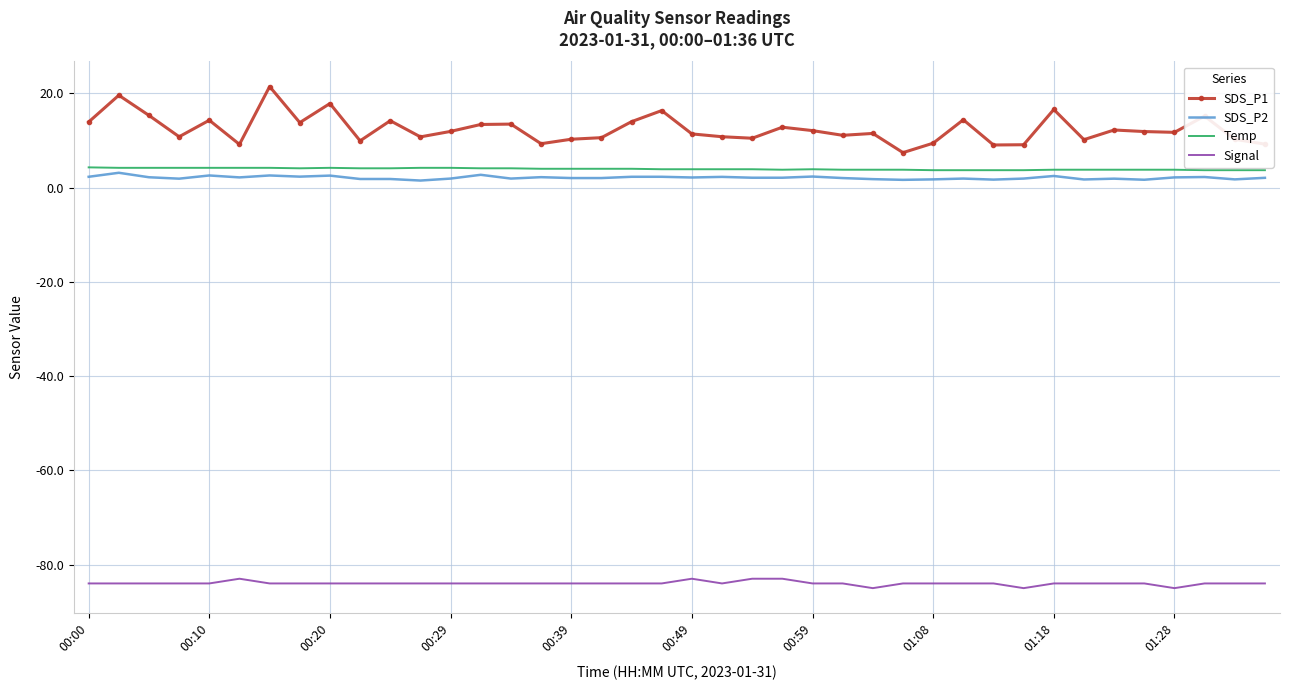

True or false: SDS_P2 and SDS_P1 cross at least once.

False